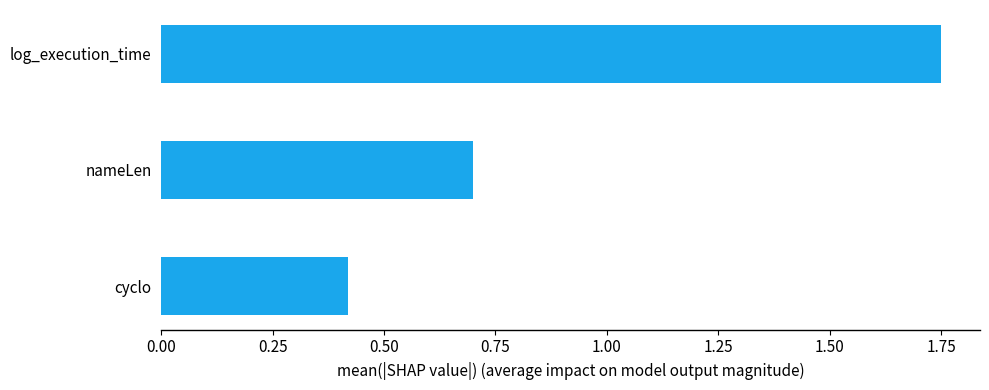

Does the chart contain any negative values?

No